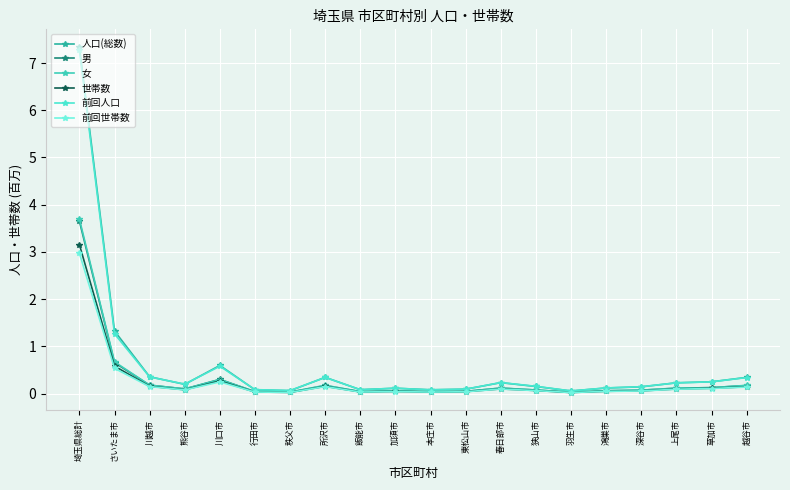

In 人口(総数), how many points are higher than both neighbors (excluding endpoints)?

4